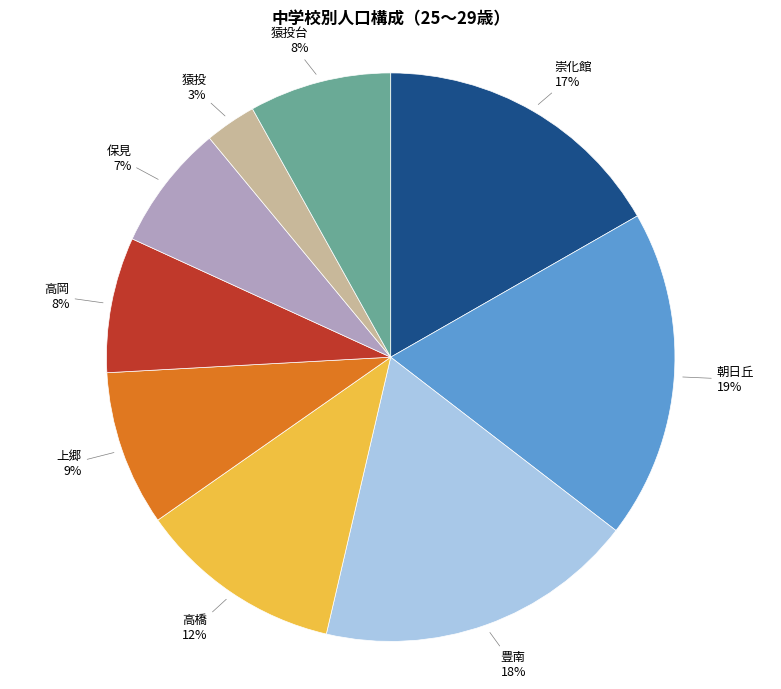

What percentage is the 朝日丘 slice, to the nearest percent?

19%